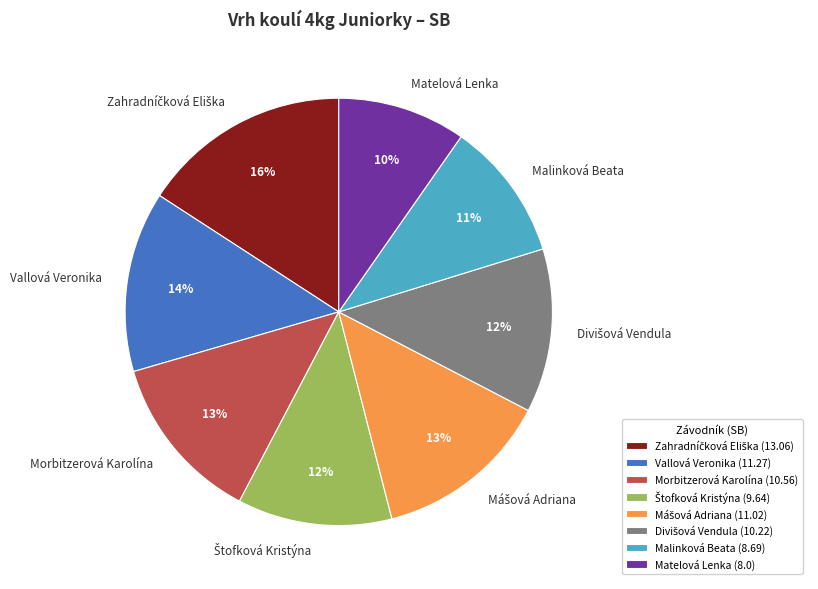

Do Malinková Beata and Vallová Veronika together represent more than half of the pie?

No